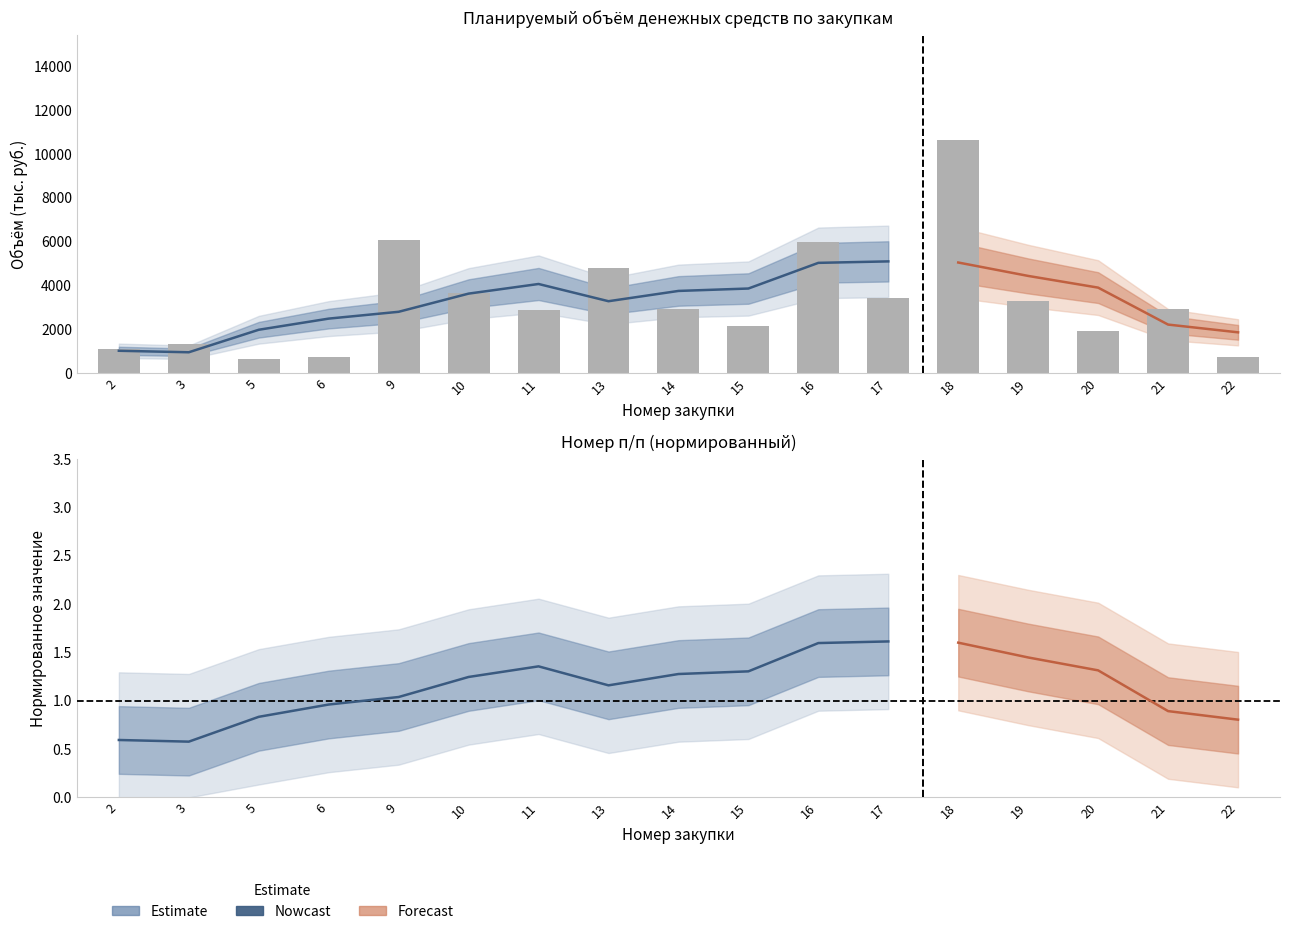

At which label does the data first exceed 1?

9